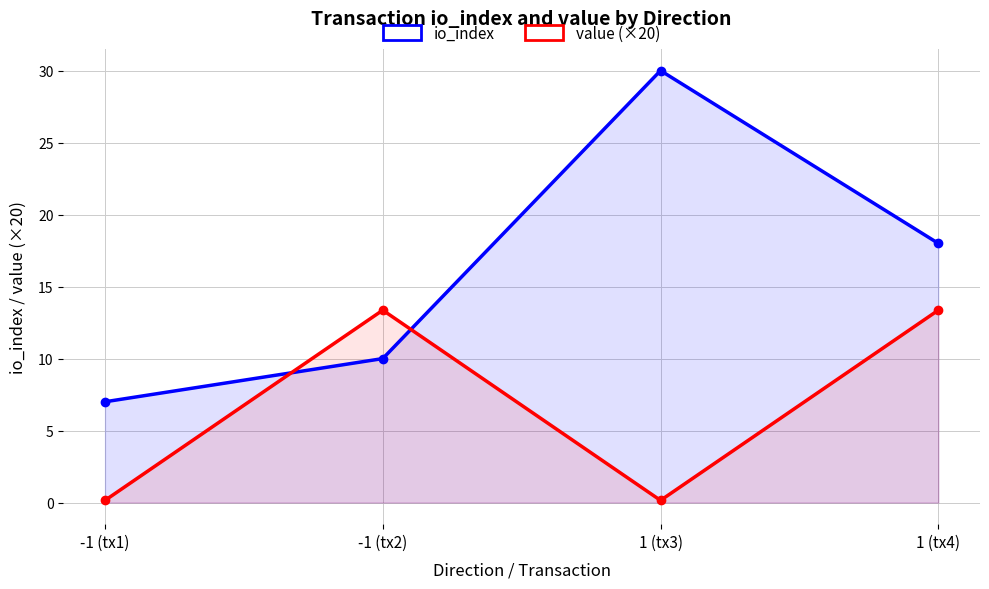

What is the label of the 4th point from the right?

-1 (tx1)